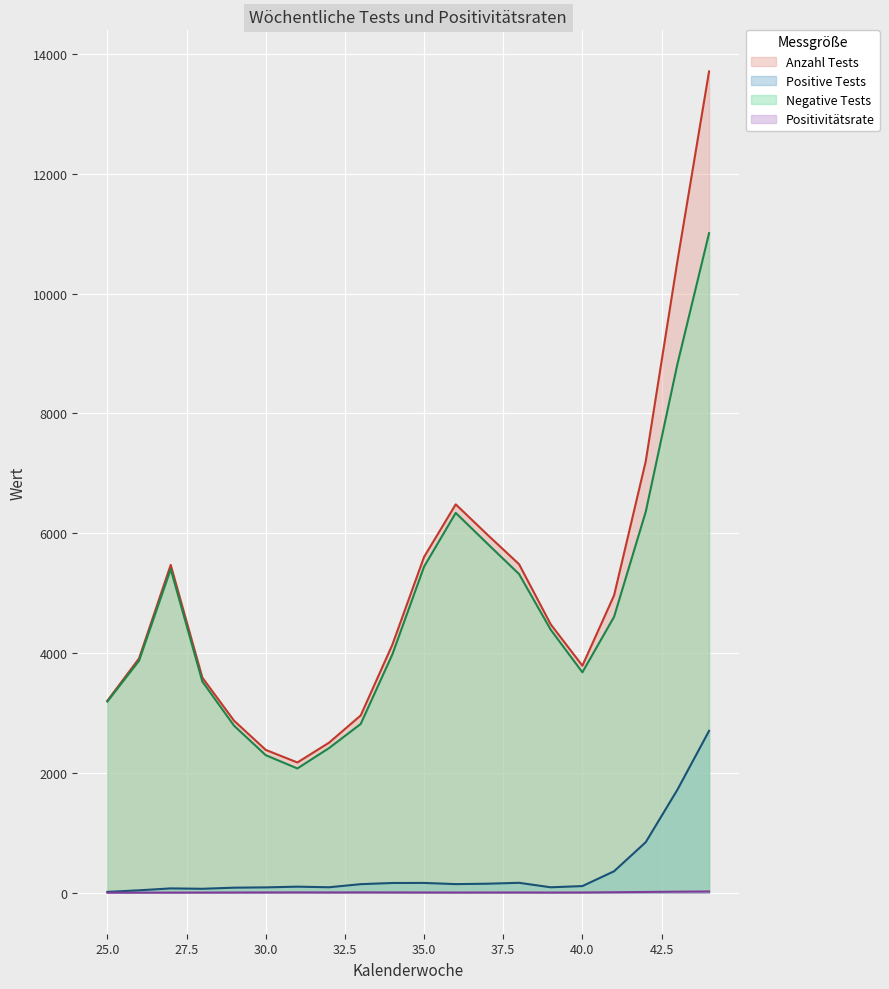

True or false: Positive Tests and Negative Tests intersect in this chart.

False